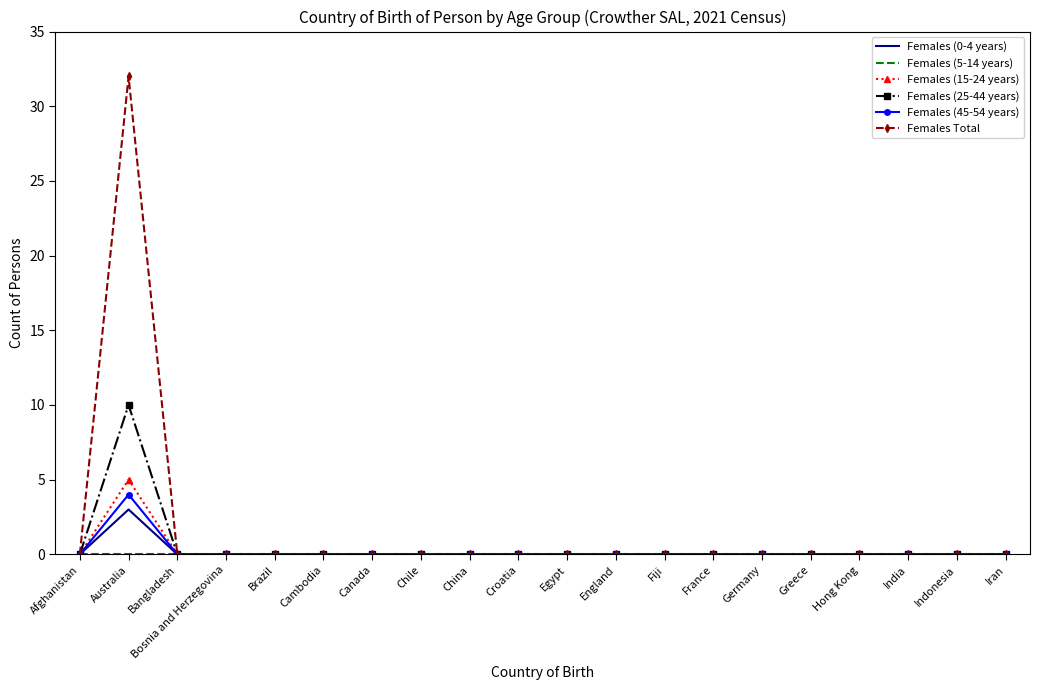

True or false: Females (45-54 years) has a value of 0 at Brazil.

True